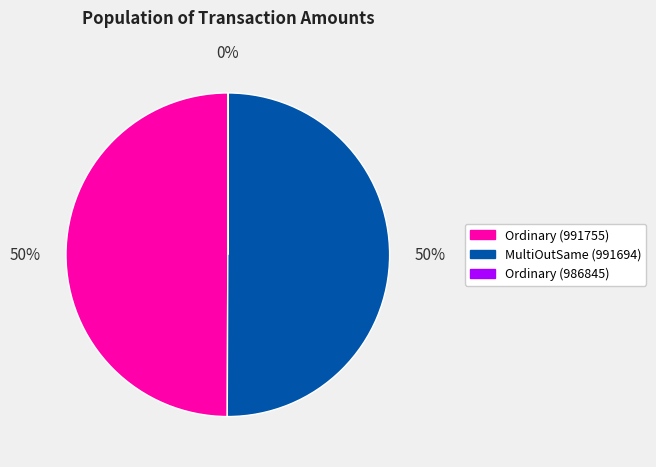

To the nearest percent, what is the difference between the largest and smallest slice percentages?

50%